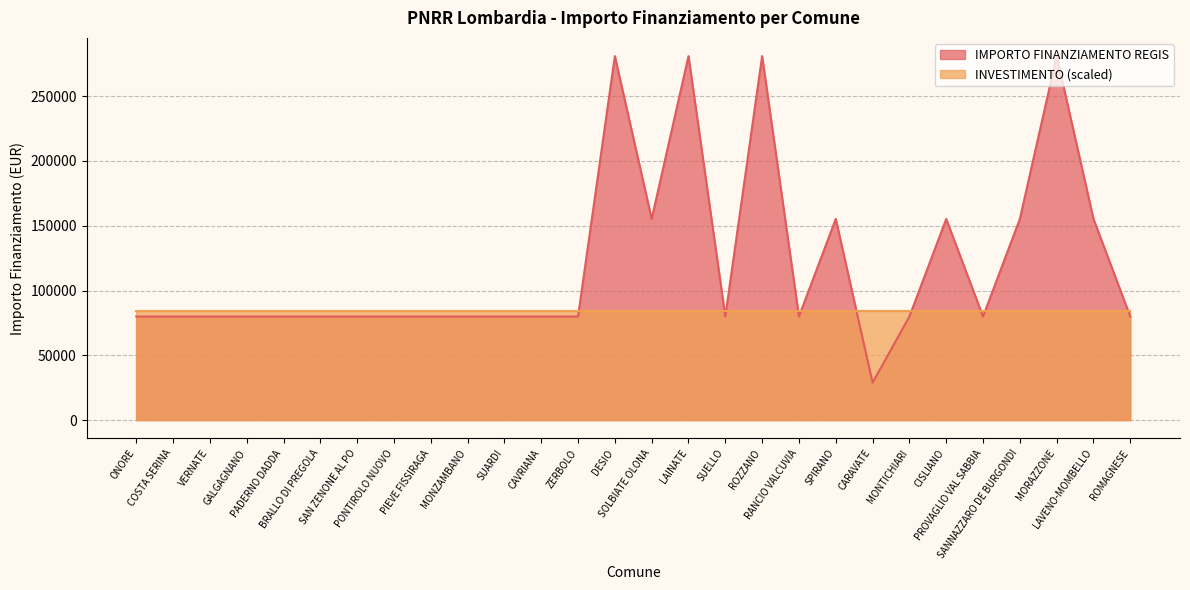

What is the label of the 4th point from the right?

SANNAZZARO DE BURGONDI